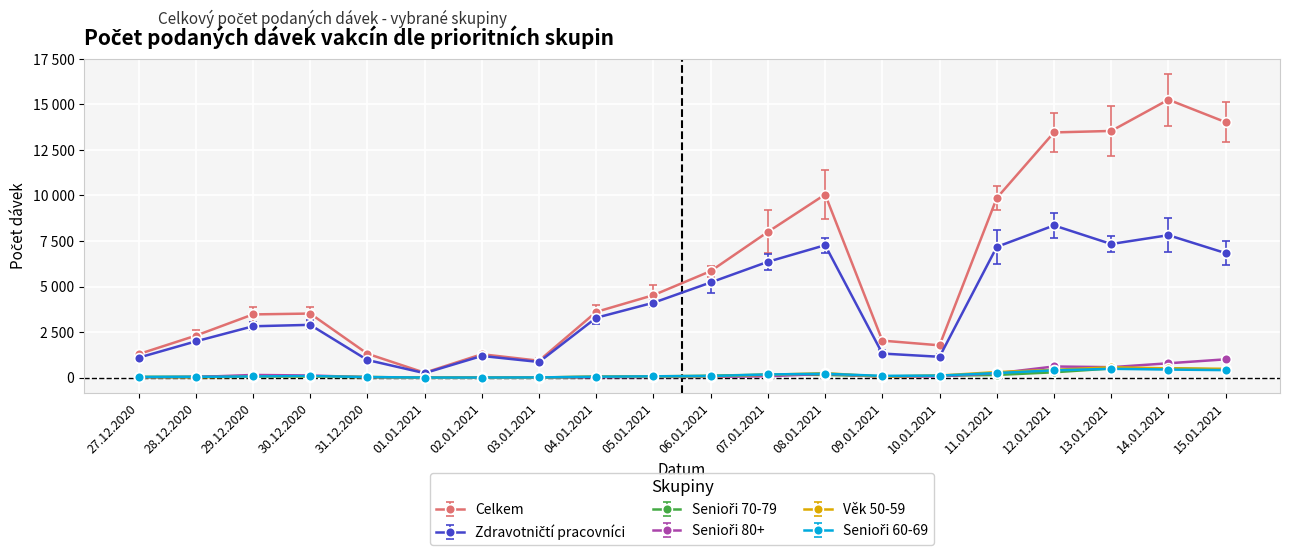

How many data points in Senioři 80+ are less than 70?

10